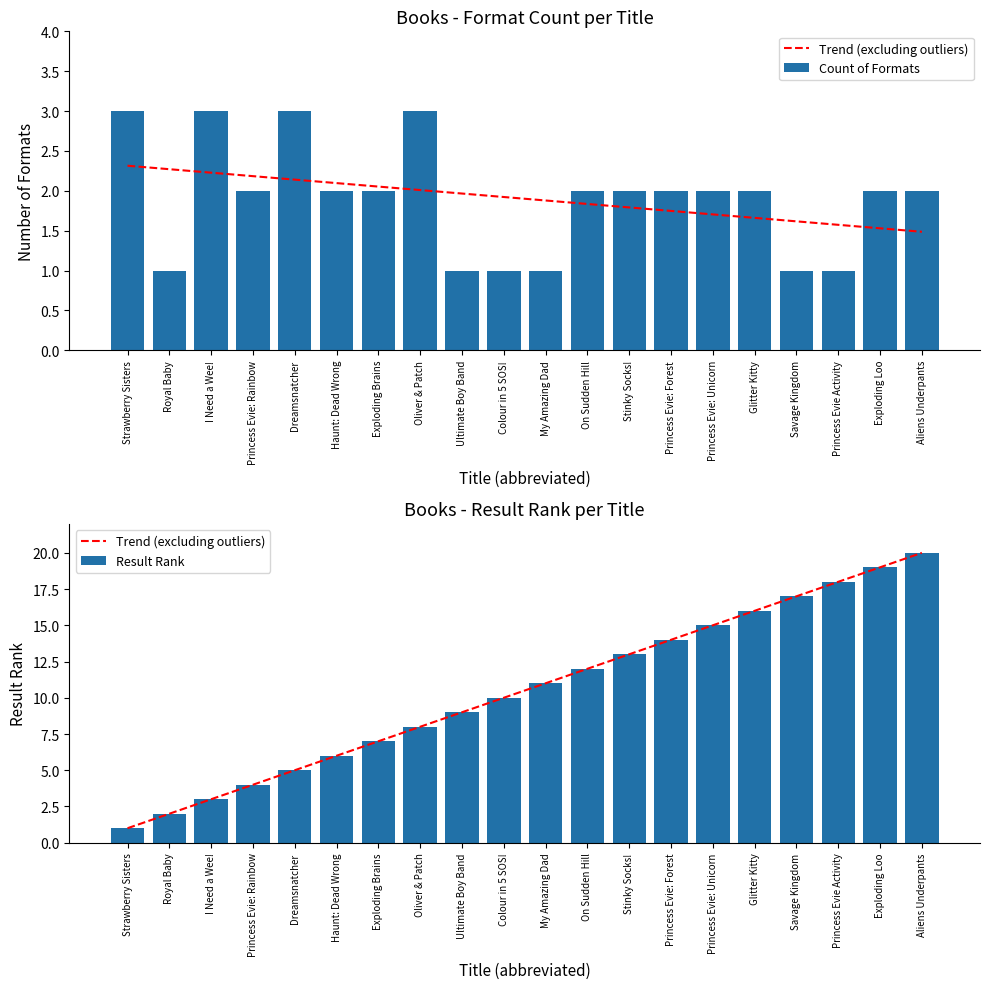

Reading left to right, what are all the values shown in this chart?

Trend (excluding outliers): 1.0	2.0	3.0	4.0	5.0	6.0	7.0	8.0	9.0	10.0	11.0	12.0	13.0	14.0	15.0	16.0	17.0	18.0	19.0	20.0
Count of Formats: 3.0	1.0	3.0	2.0	3.0	2.0	2.0	3.0	1.0	1.0	1.0	2.0	2.0	2.0	2.0	2.0	1.0	1.0	2.0	2.0
Result Rank: 1.0	2.0	3.0	4.0	5.0	6.0	7.0	8.0	9.0	10.0	11.0	12.0	13.0	14.0	15.0	16.0	17.0	18.0	19.0	20.0